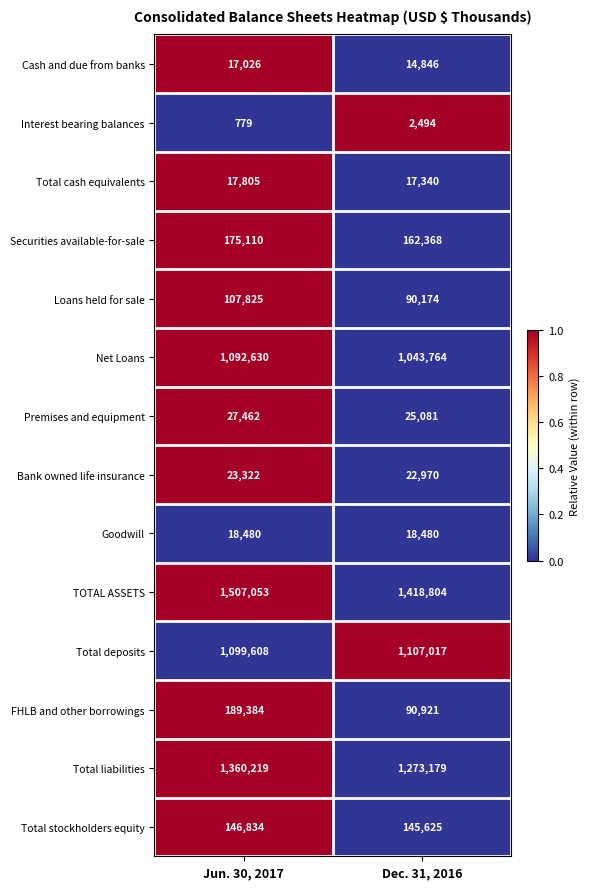

What is the total value across all series at Jun. 30, 2017?

5783537